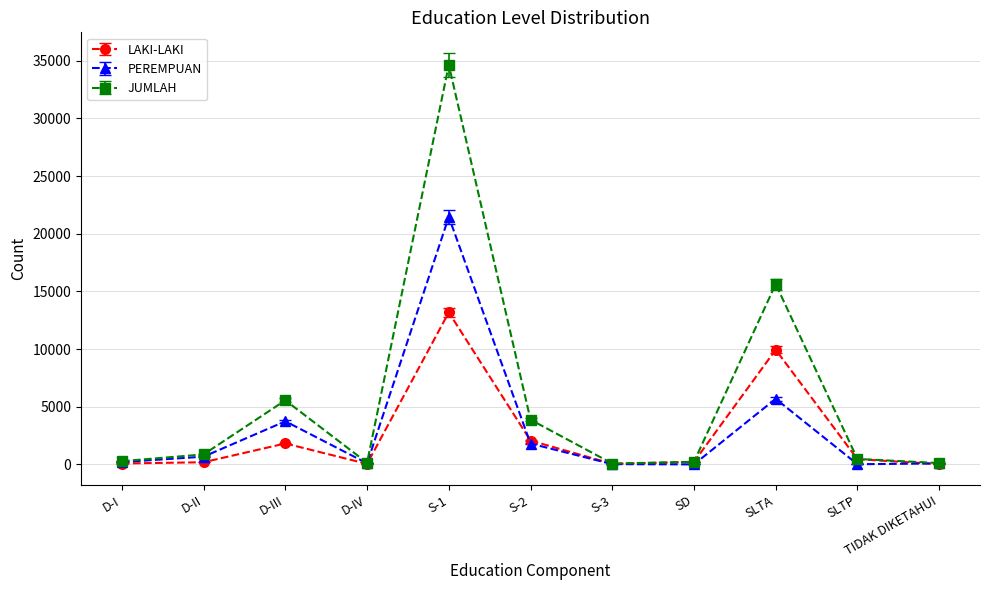

Which category has the highest value across all series?

S-1